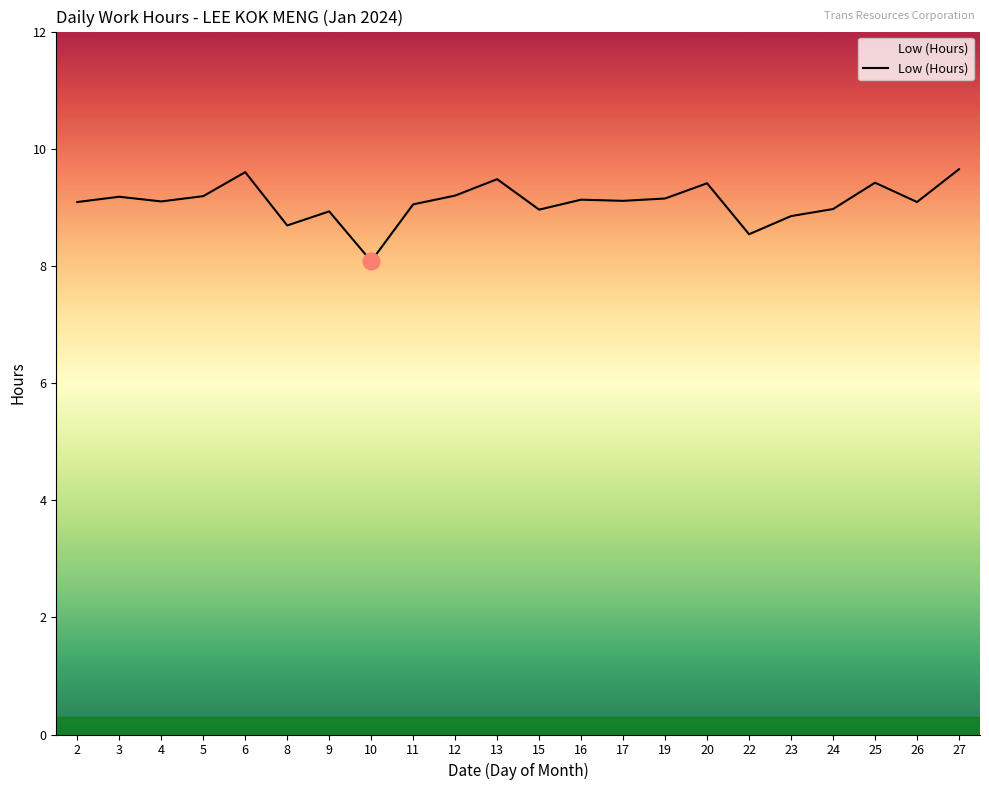

What is the difference between the values at 27 and 22?

1.1